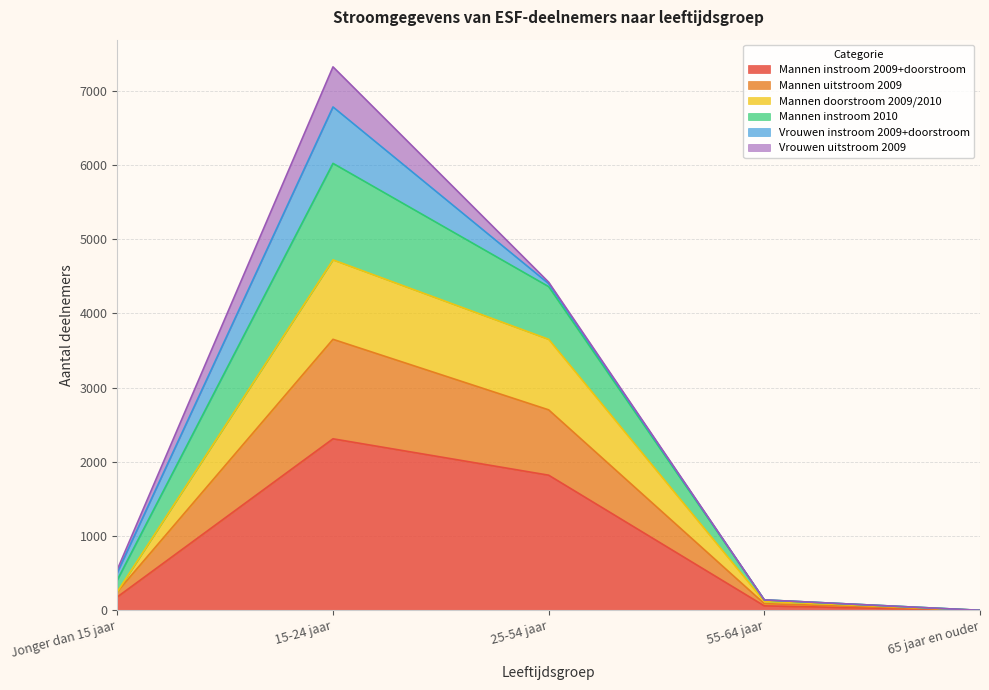

What is the maximum value shown in the chart?

7320